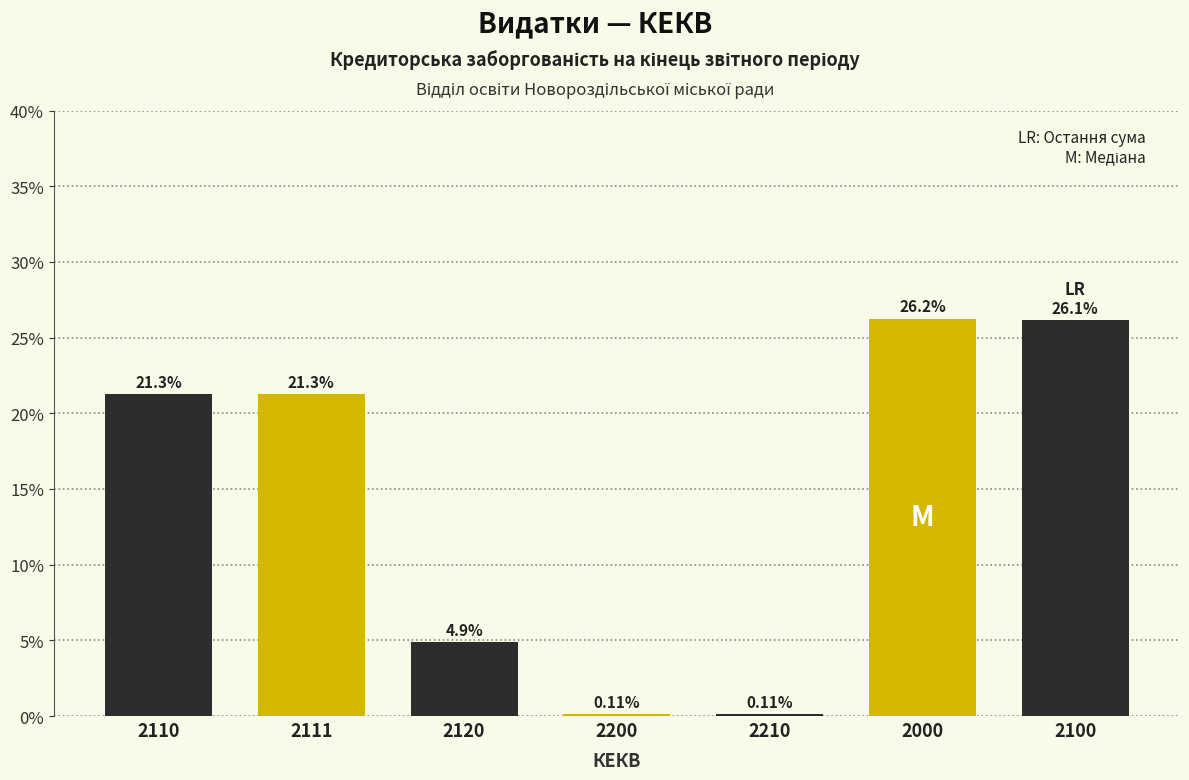

Approximately how many times larger is the value at 2110 compared to 2111?

1.0